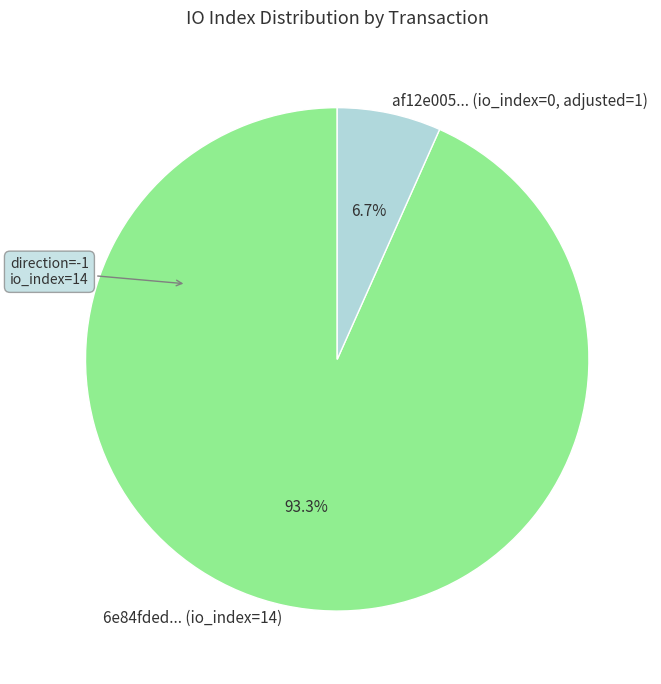

How many segments does this pie chart have?

2